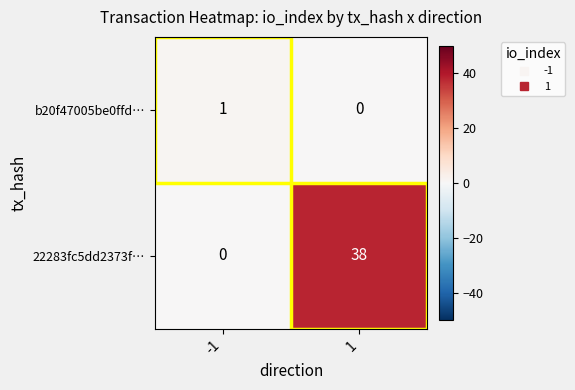

At which category is the sum across all series the highest?

1